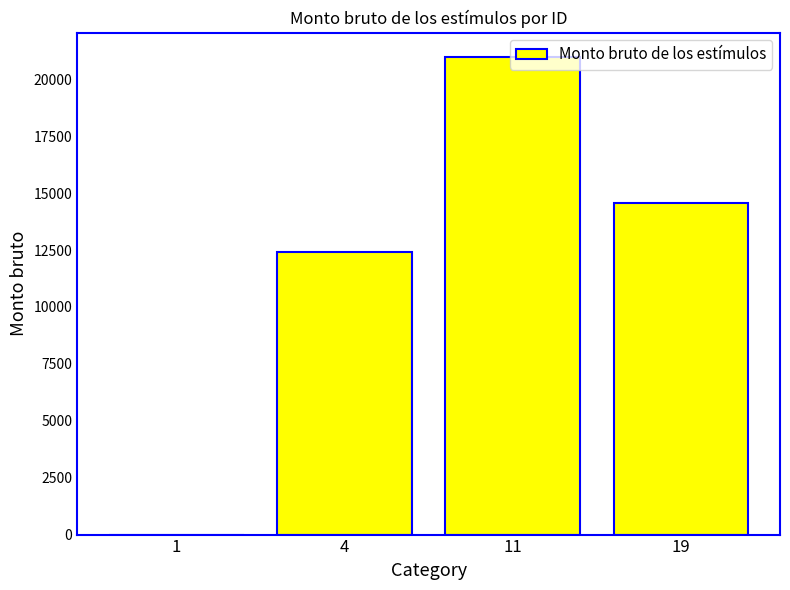

What is the sum of all values?

47991.5